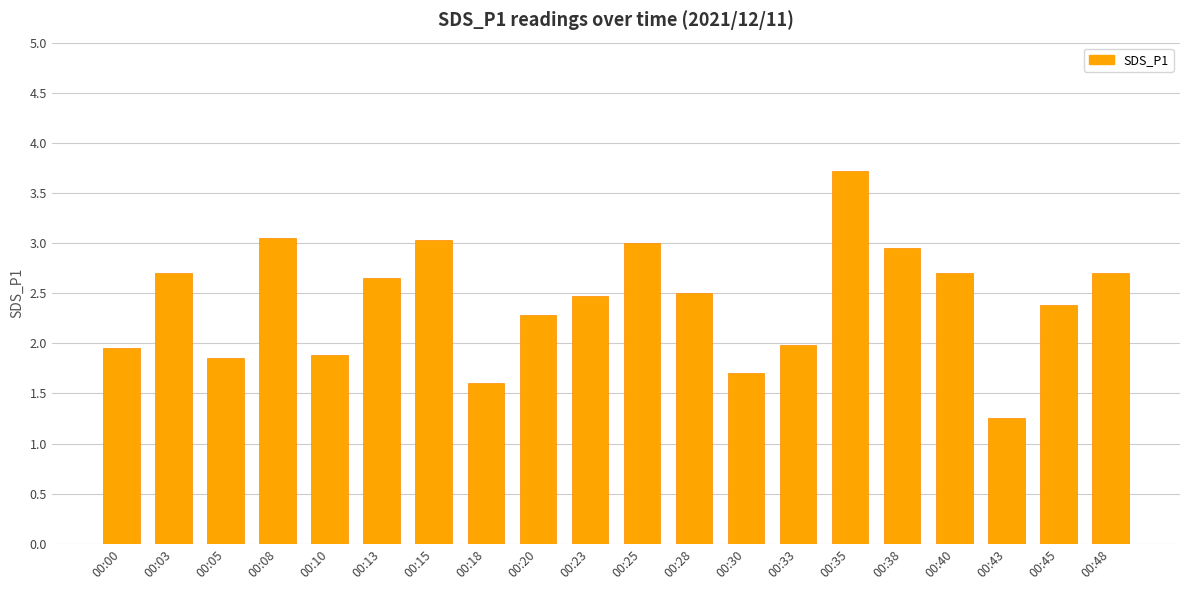

At which category does the chart reach its minimum across all series?

00:43